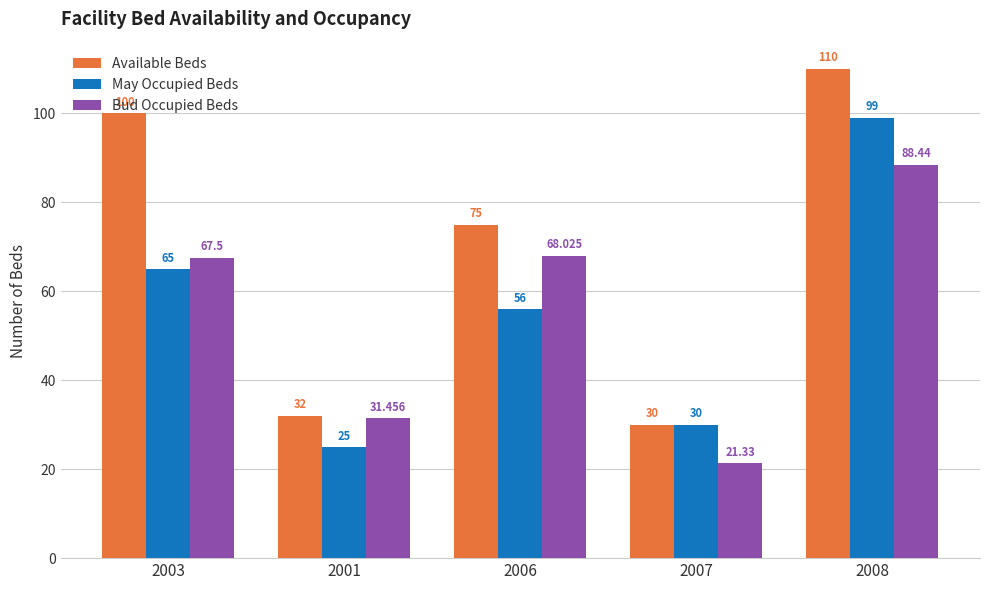

What is the minimum value for Available Beds?

30.0